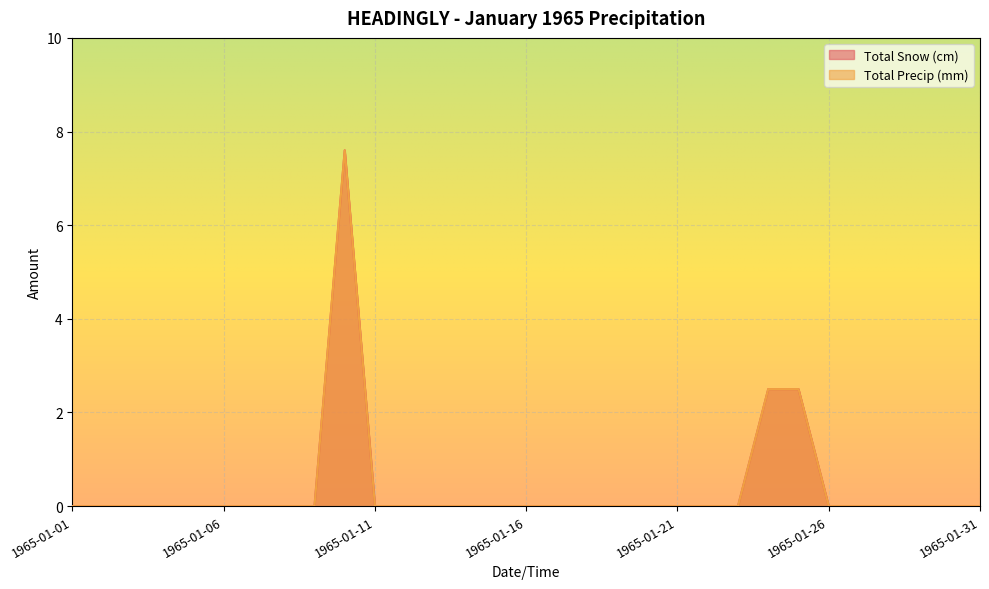

Between 1965-01-28 and 1965-01-06, which is larger?

1965-01-28